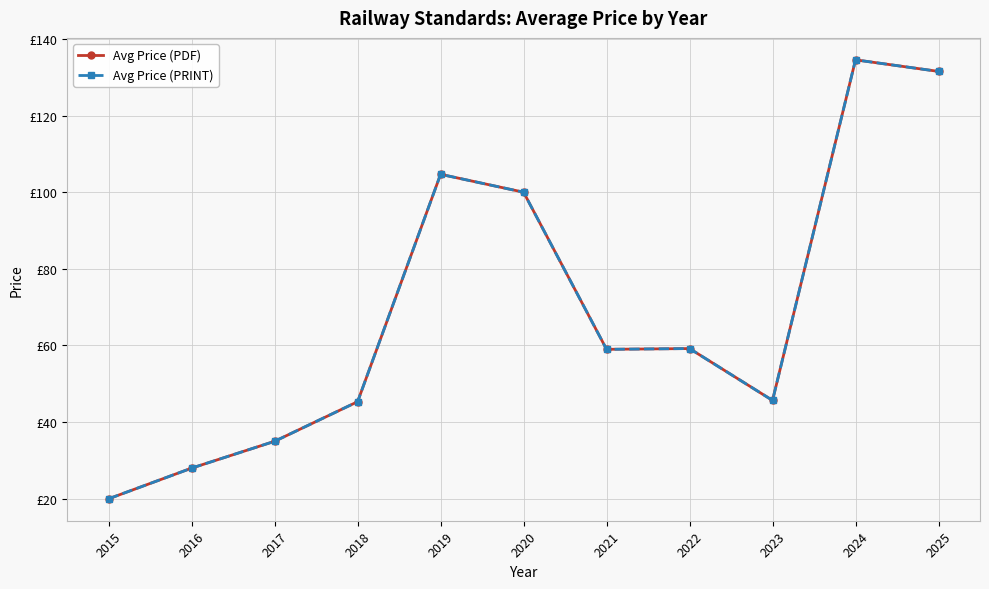

Between 2021 and 2015, which is larger?

2021